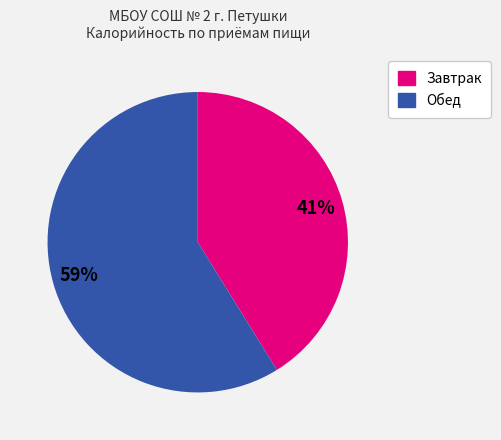

To the nearest percent, what is the average slice percentage?

50%